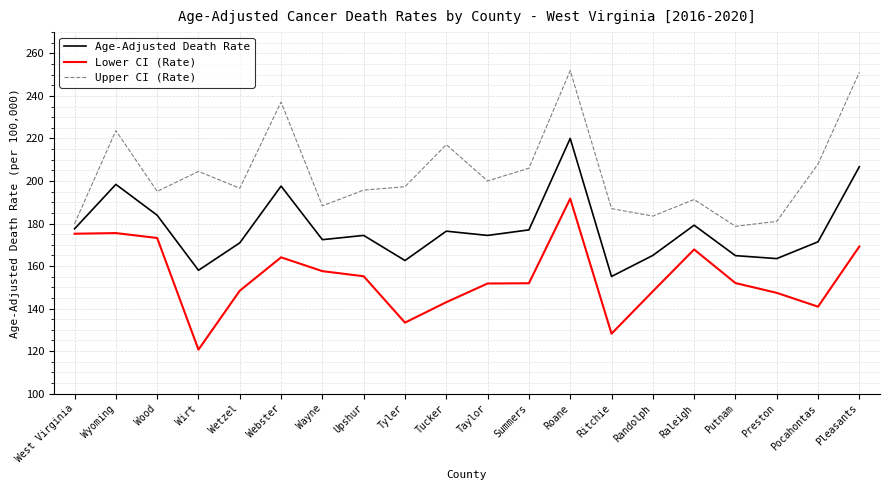

What position from the right is Putnam?

4